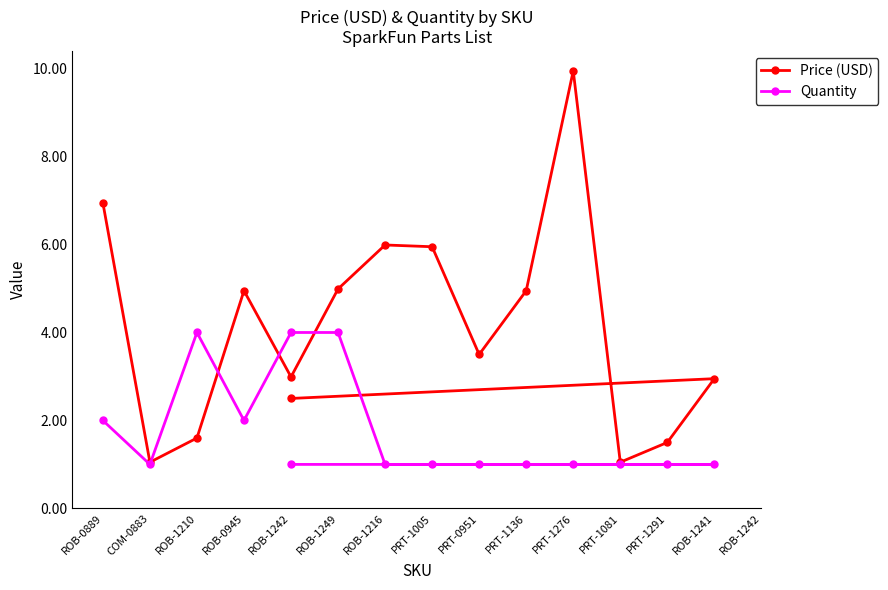

What is the label of the 5th point from the right?

PRT-1276